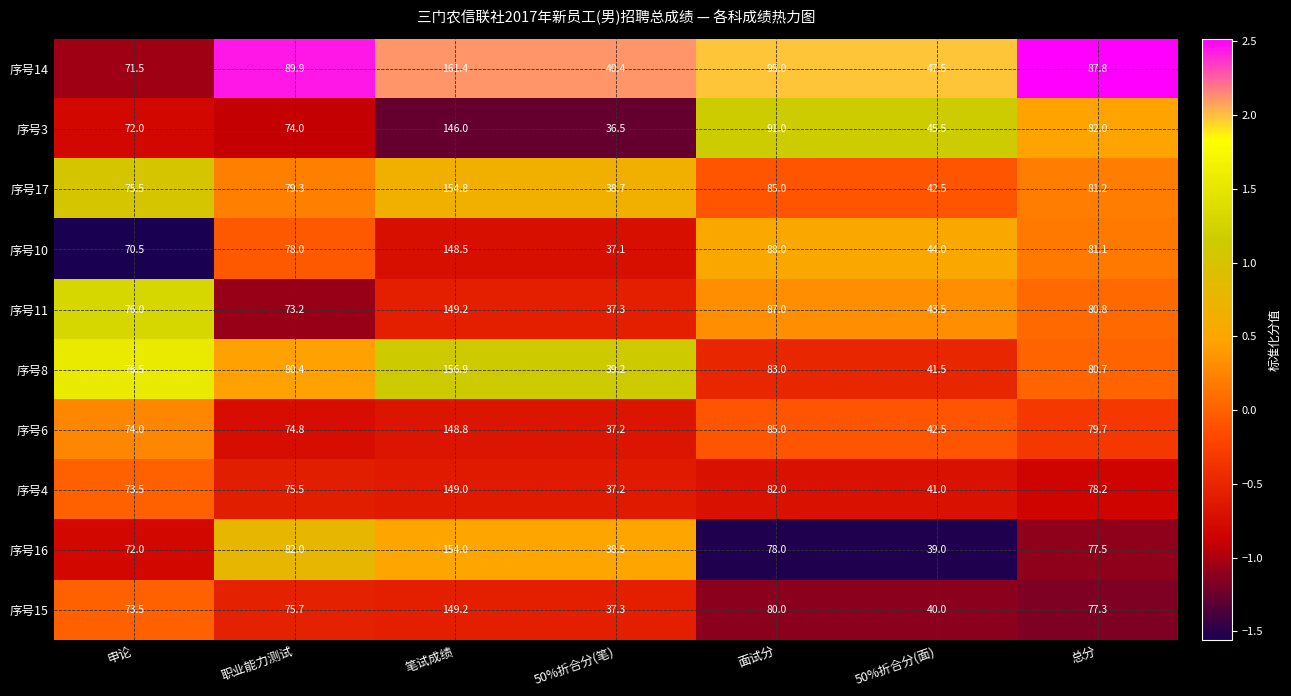

Which series has the largest range (max minus min)?

序号14